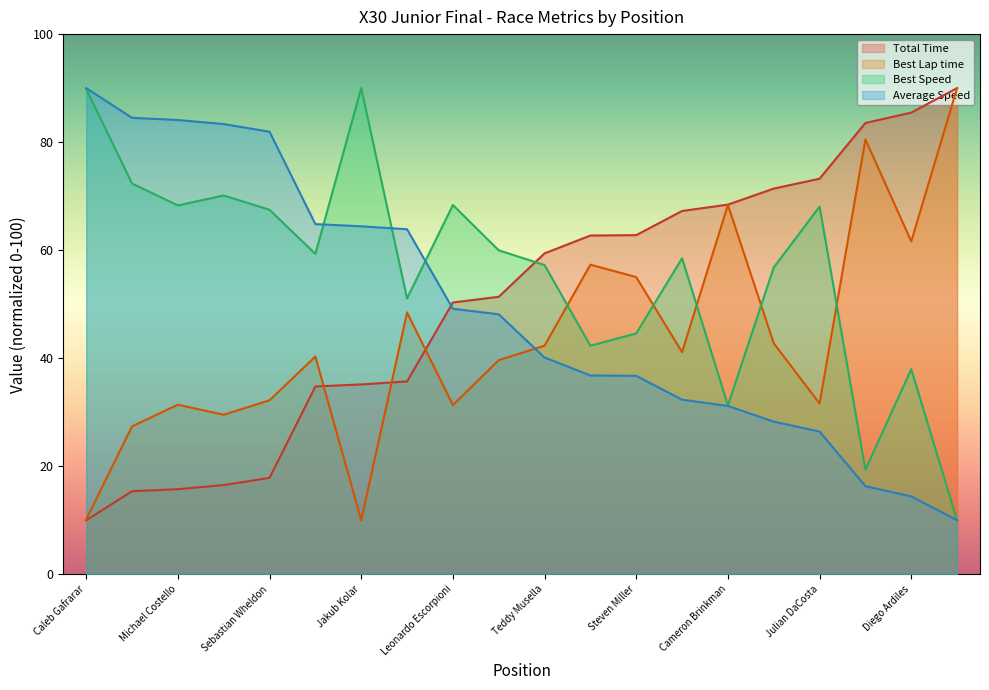

Which category has the lowest value across all series?

Caleb Gafrarar